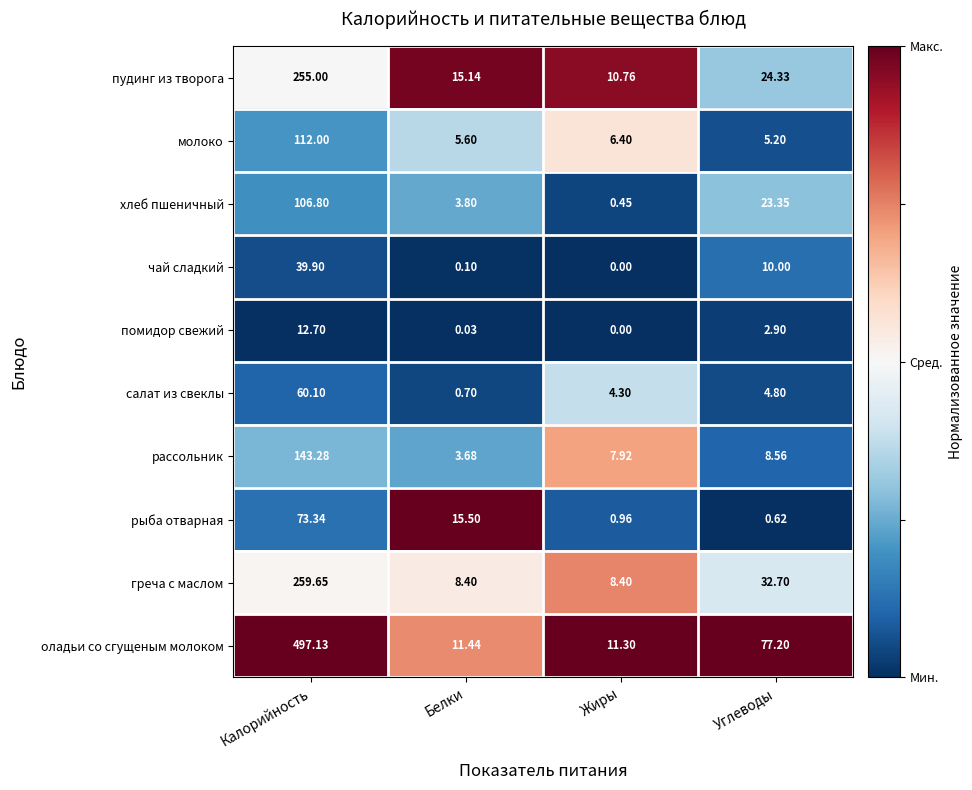

Which series changed the most between Калорийность and Углеводы?

оладьи со сгущеным молоком